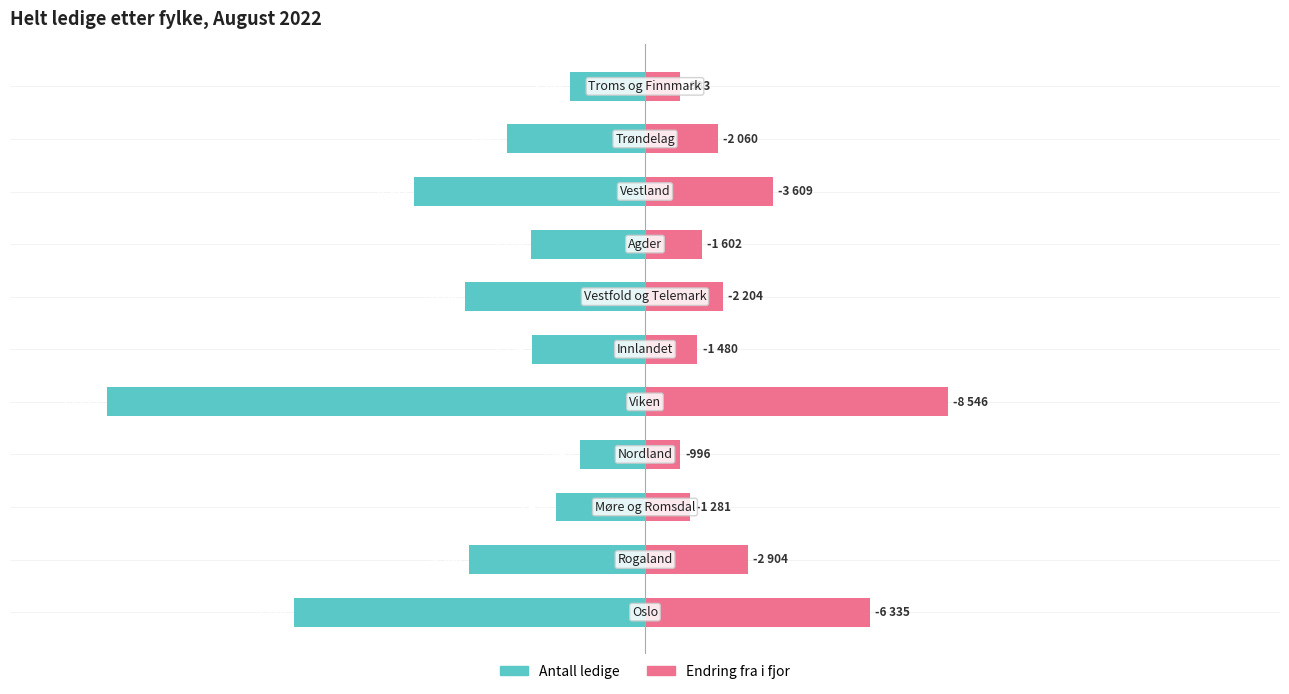

Which series has the widest spread of values?

Antall ledige